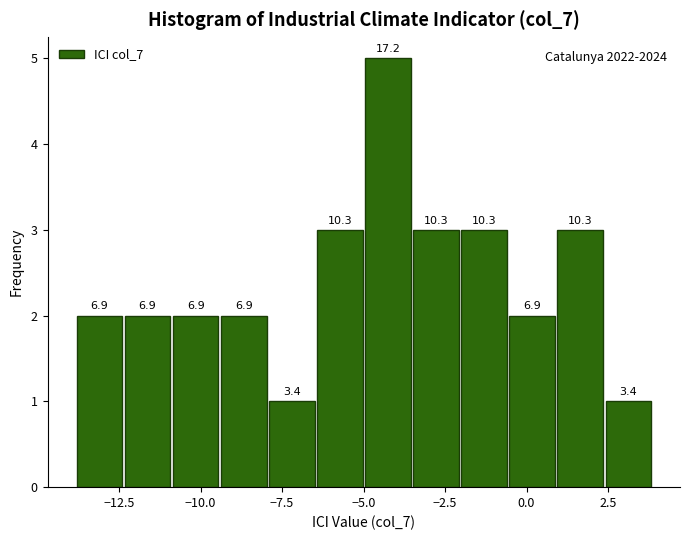

Around what value on the x-axis is the tallest bar? Give the approximate position of its centre, as read against the axis.

-4.0